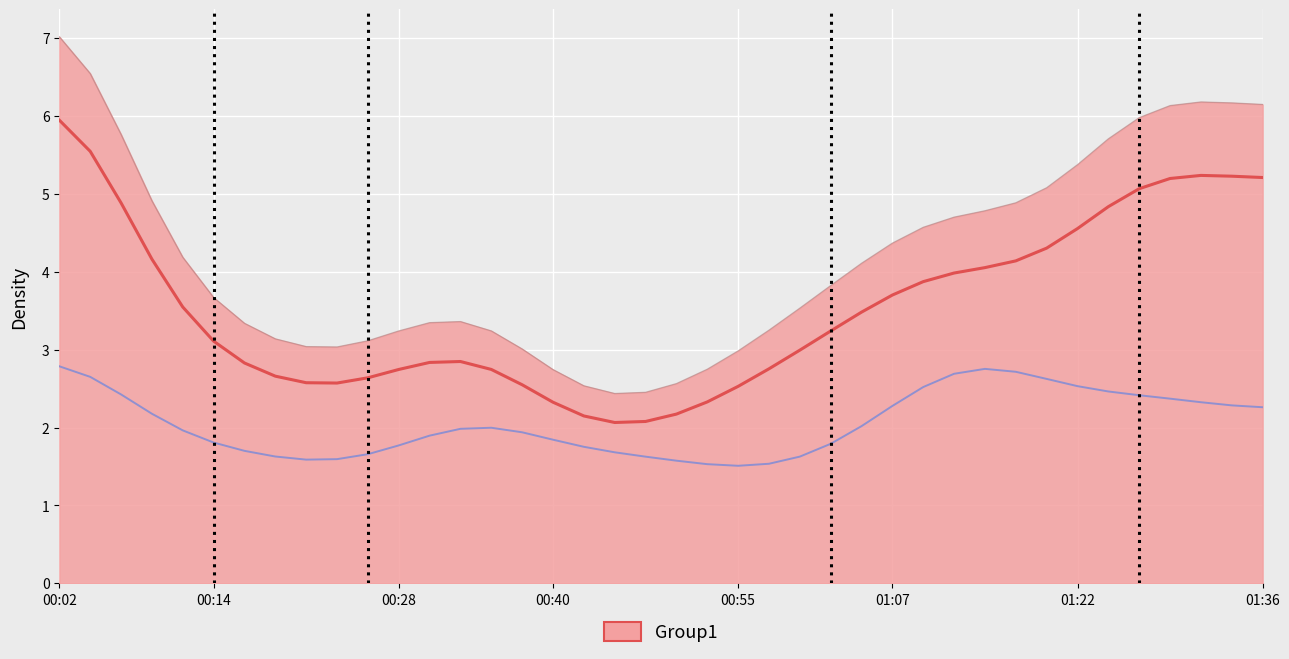

What is the maximum value shown in the chart?

7.0